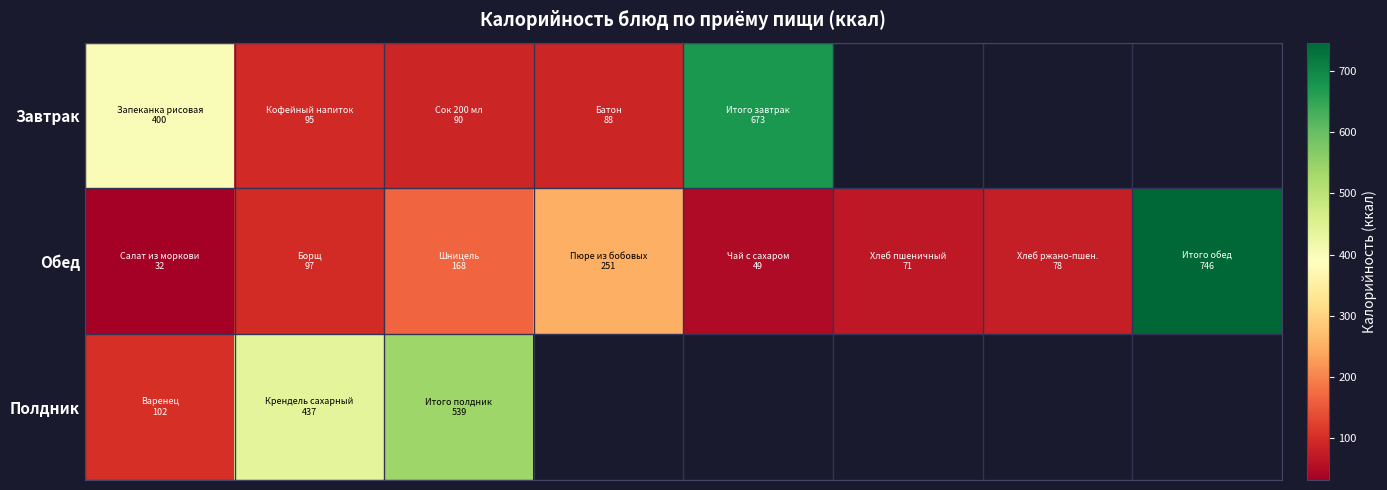

Which series has the largest total across all categories?

Обед